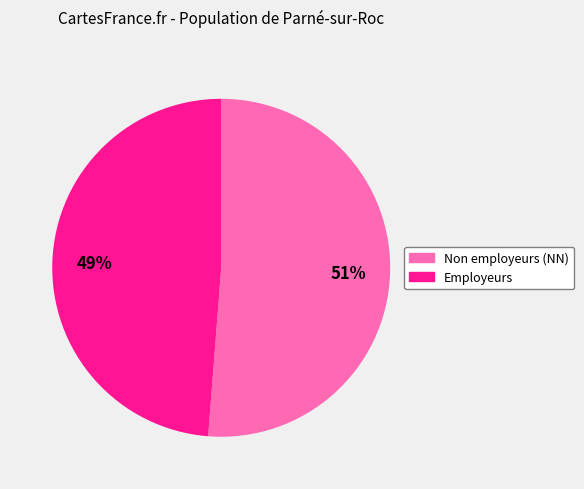

To the nearest percent, what is the difference between the largest and smallest slice percentages?

2%